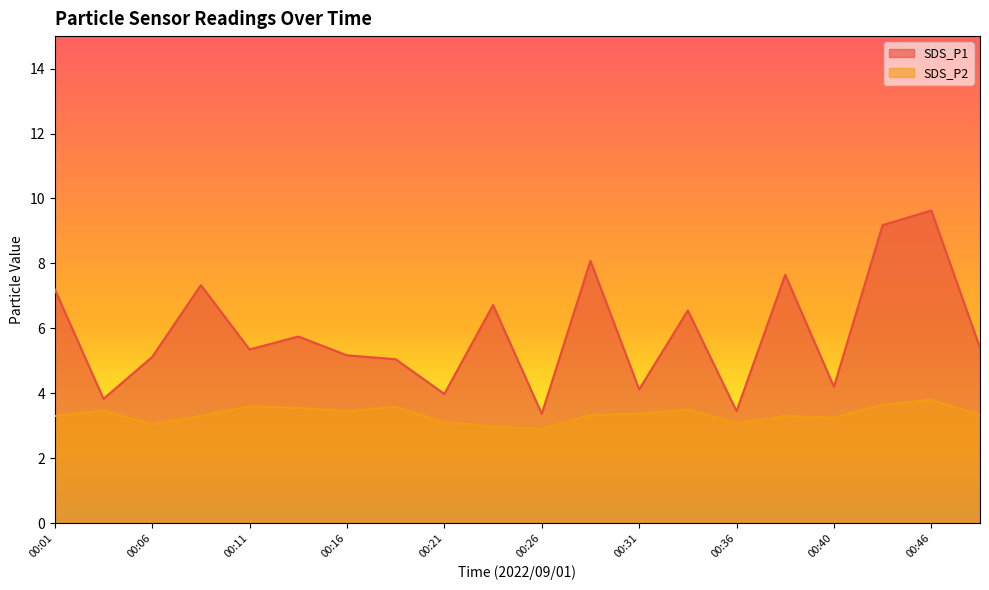

Reading left to right, extract all data points from this chart.

SDS_P1: 7.2	3.8	5.1	7.3	5.3	5.8	5.2	5.0	4.0	6.7	3.4	8.1	4.1	6.5	3.5	7.7	4.2	9.2	9.6	5.4
SDS_P2: 3.3	3.5	3.0	3.3	3.6	3.5	3.5	3.6	3.1	3.0	2.9	3.3	3.4	3.5	3.1	3.3	3.2	3.6	3.8	3.3